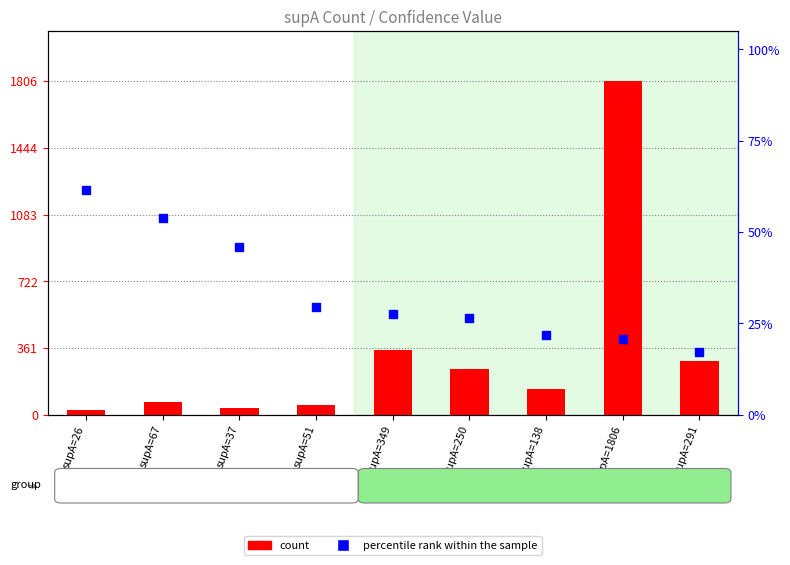

Which label corresponds to the largest value in the chart?

supA=1806